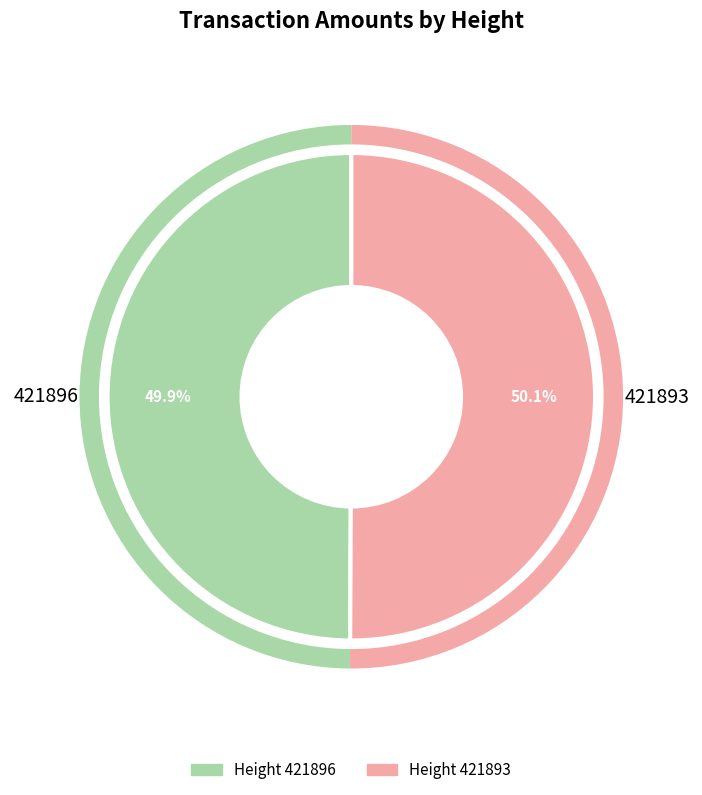

Approximately how many times larger is the value at 421893 compared to 421896?

1.0